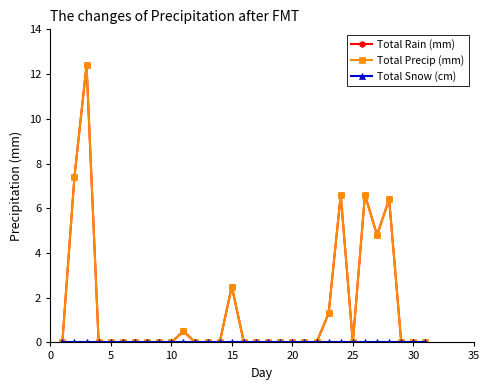

Reading right to left, extract all data points from this chart.

Total Rain (mm): 0.0	0.0	0.0	6.4	4.8	6.6	0.0	6.6	1.3	0.0	0.0	0.0	0.0	0.0	0.0	0.0	2.5	0.0	0.0	0.0	0.5	0.0	0.0	0.0	0.0	0.0	0.0	0.0	12.4	7.4	0.0
Total Precip (mm): 0.0	0.0	0.0	6.4	4.8	6.6	0.0	6.6	1.3	0.0	0.0	0.0	0.0	0.0	0.0	0.0	2.5	0.0	0.0	0.0	0.5	0.0	0.0	0.0	0.0	0.0	0.0	0.0	12.4	7.4	0.0
Total Snow (cm): 0.0	0.0	0.0	0.0	0.0	0.0	0.0	0.0	0.0	0.0	0.0	0.0	0.0	0.0	0.0	0.0	0.0	0.0	0.0	0.0	0.0	0.0	0.0	0.0	0.0	0.0	0.0	0.0	0.0	0.0	0.0